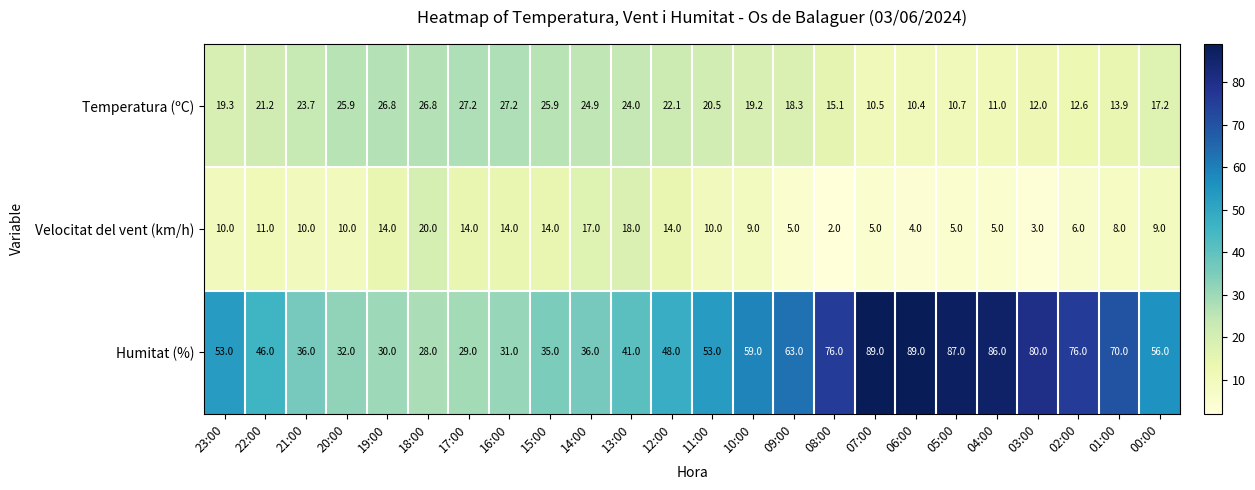

What is the difference between the maximum and minimum values in the Temperatura (ºC) series?

16.8